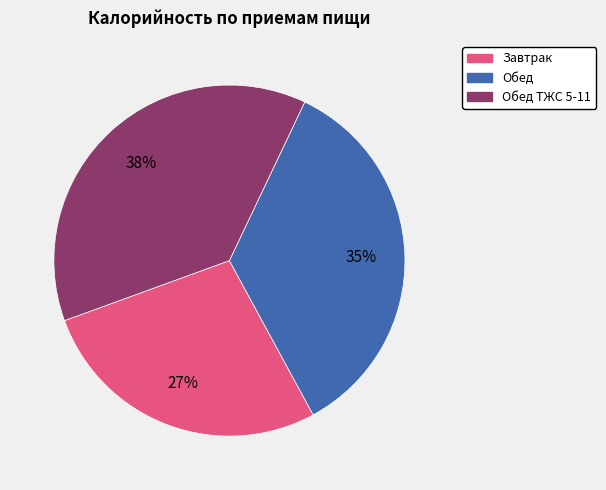

Count the number of slices in the pie.

3